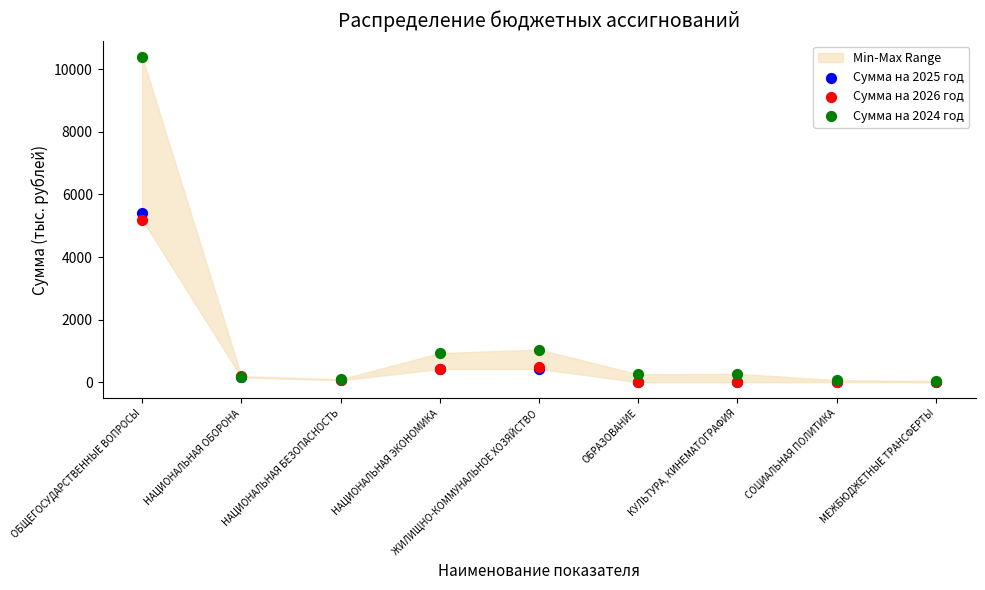

In the Сумма на 2026 год series, what Y value is closest to 2595?

476.1